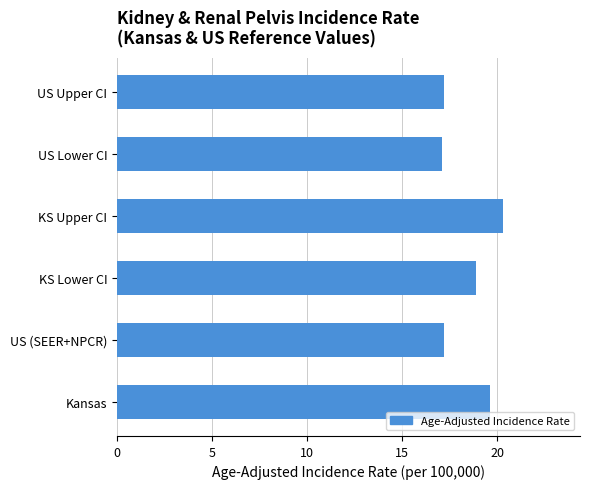

Which label corresponds to the largest value in the chart?

KS Upper CI